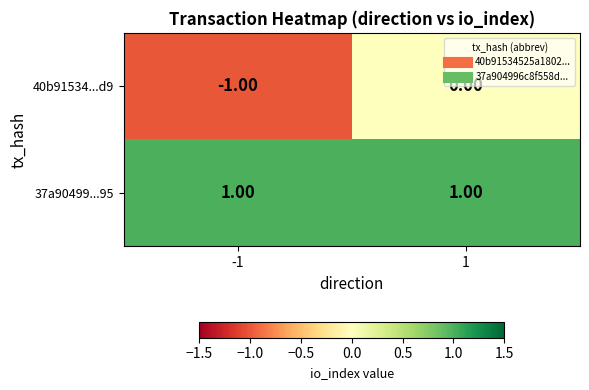

At 1, list the series in order from largest to smallest.

37a90499...95, 40b91534...d9